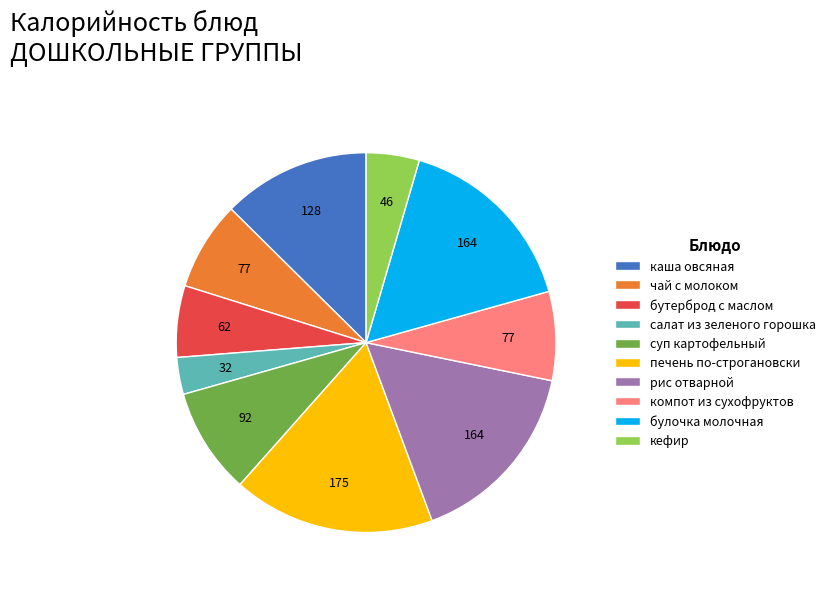

Does any single category account for the majority?

No